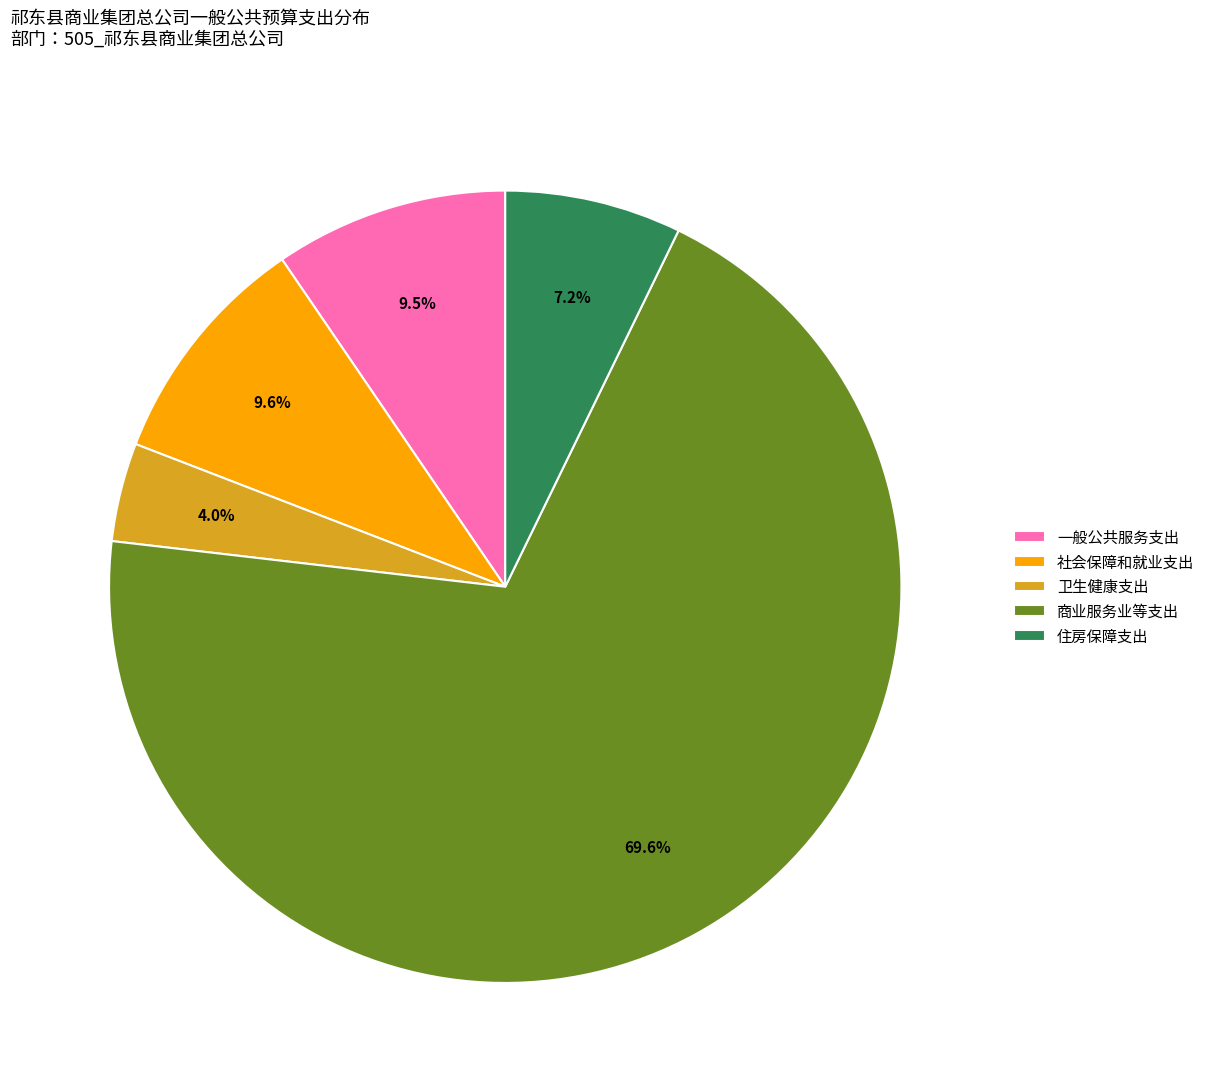

Which slice is the largest?

商业服务业等支出